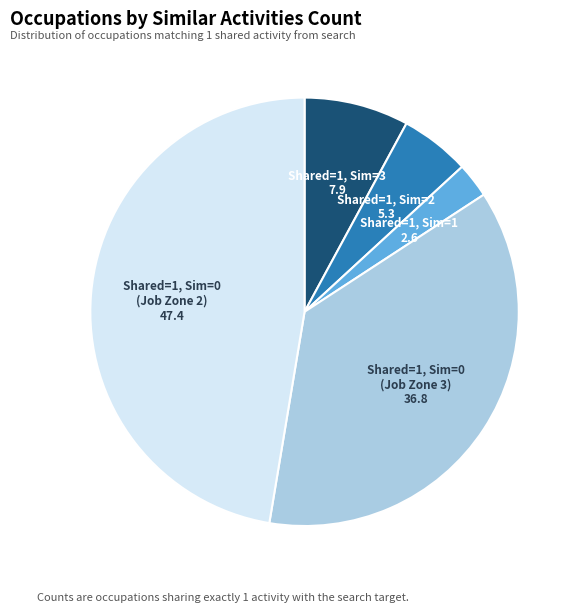

Does any single category account for the majority?

No